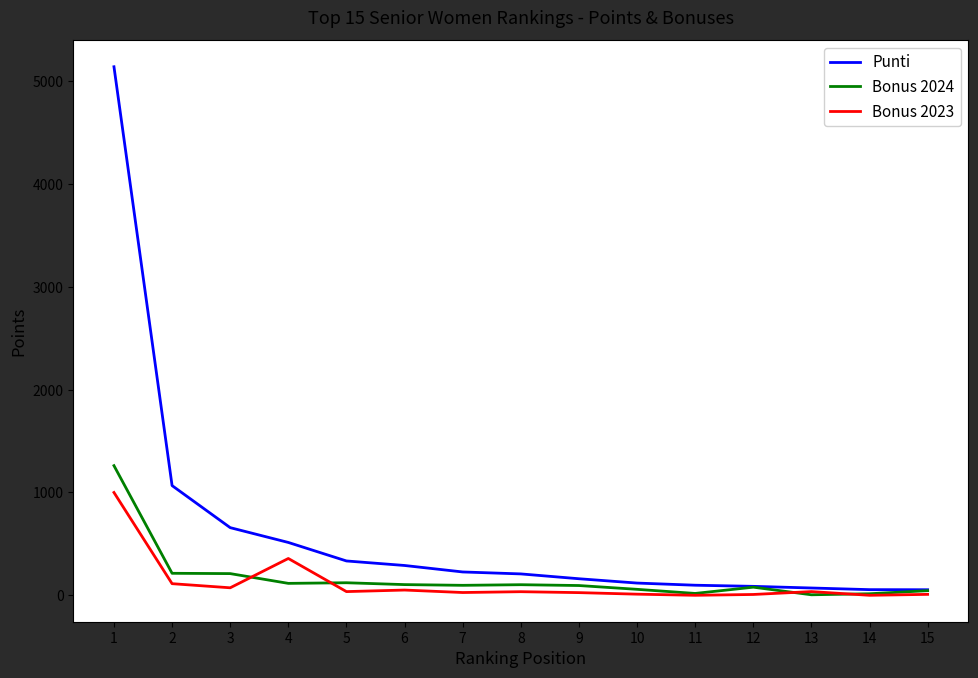

What is the sum of all Bonus 2023 values?

1783